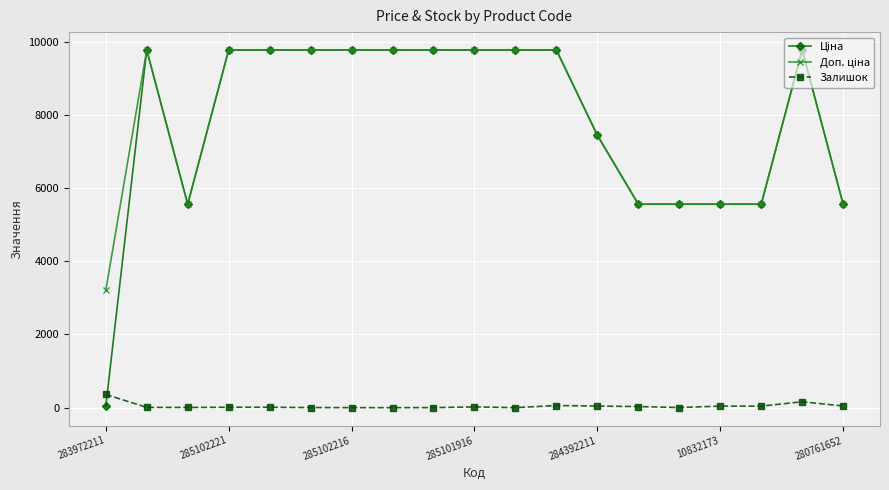

How many lines are shown in the chart?

3